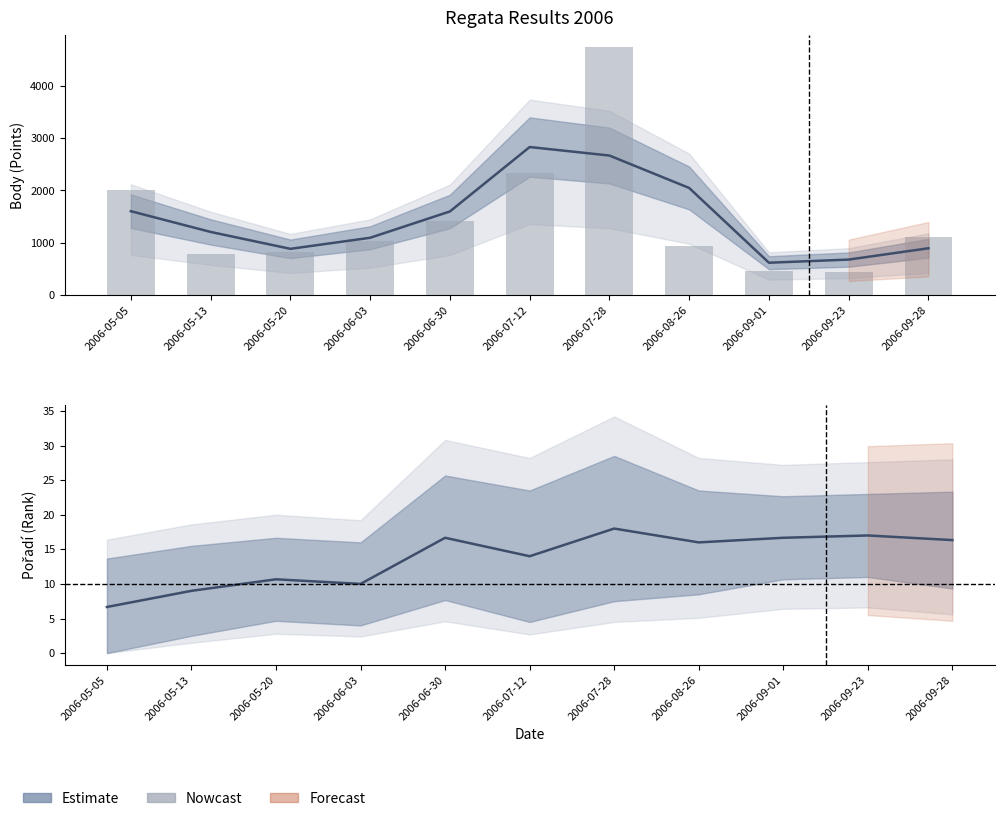

Reading right to left, list all the values displayed in this chart.

2006-09-28=1119	2006-09-23=452	2006-09-01=472	2006-08-26=939	2006-07-28=4730	2006-07-12=2329	2006-06-30=1425	2006-06-03=1043	2006-05-20=823	2006-05-13=792	2006-05-05=2010